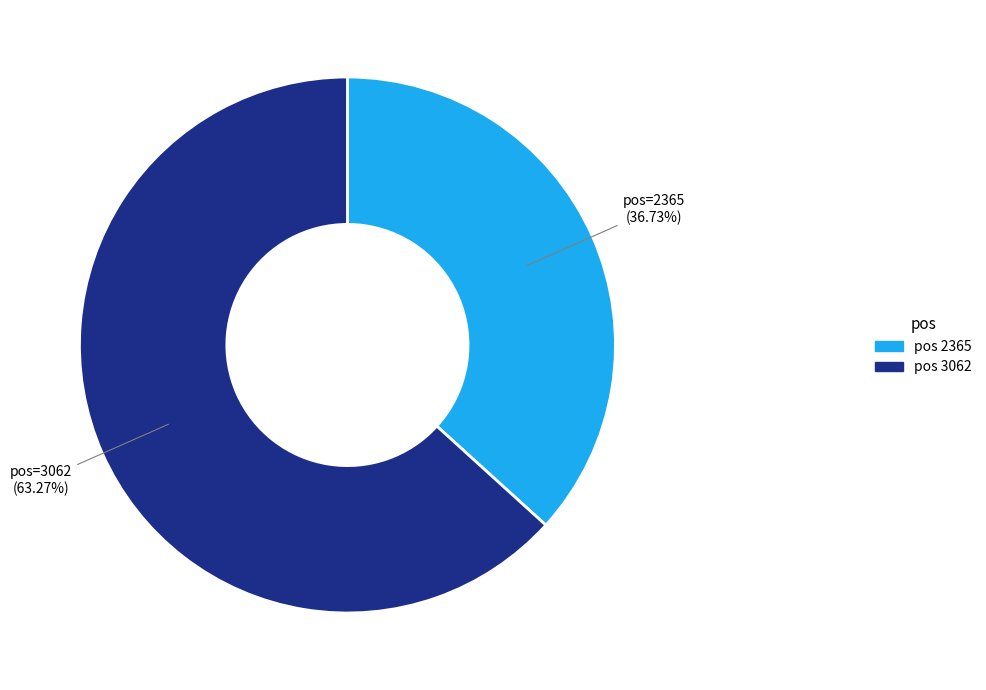

Does any single category account for the majority?

Yes